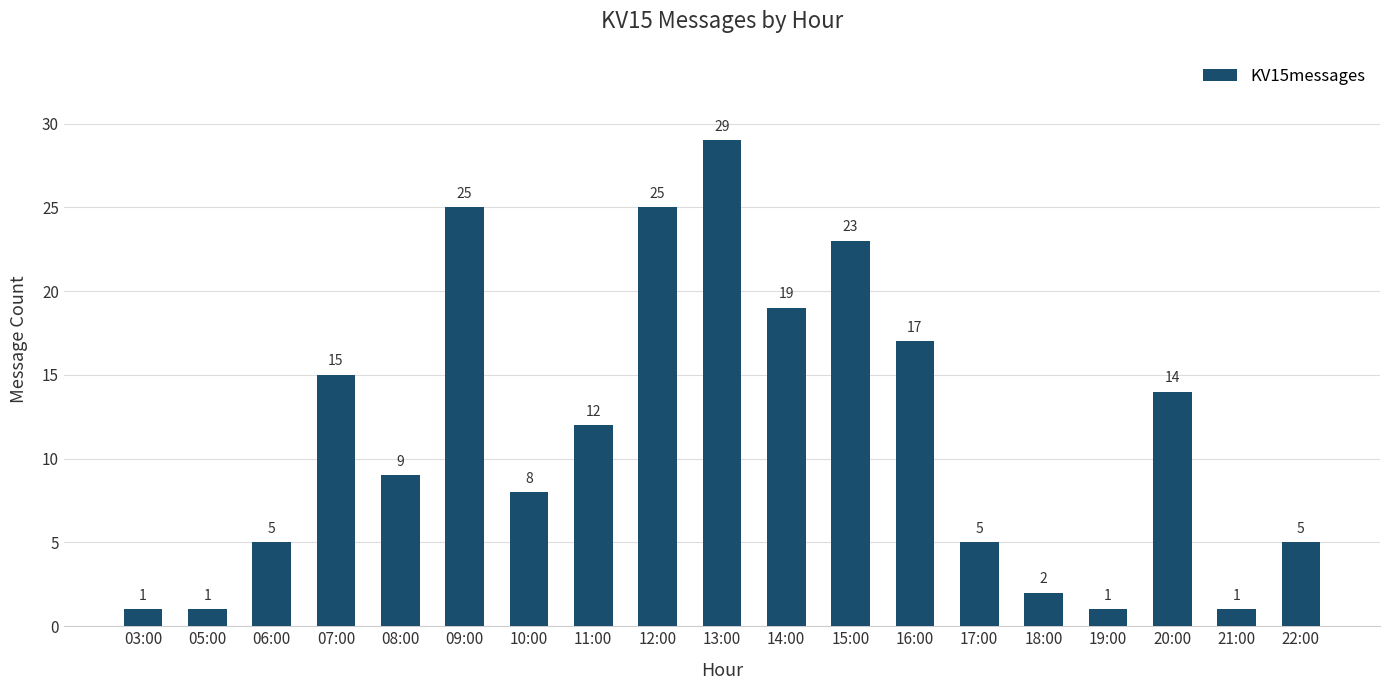

What is the minimum value shown in the chart?

1